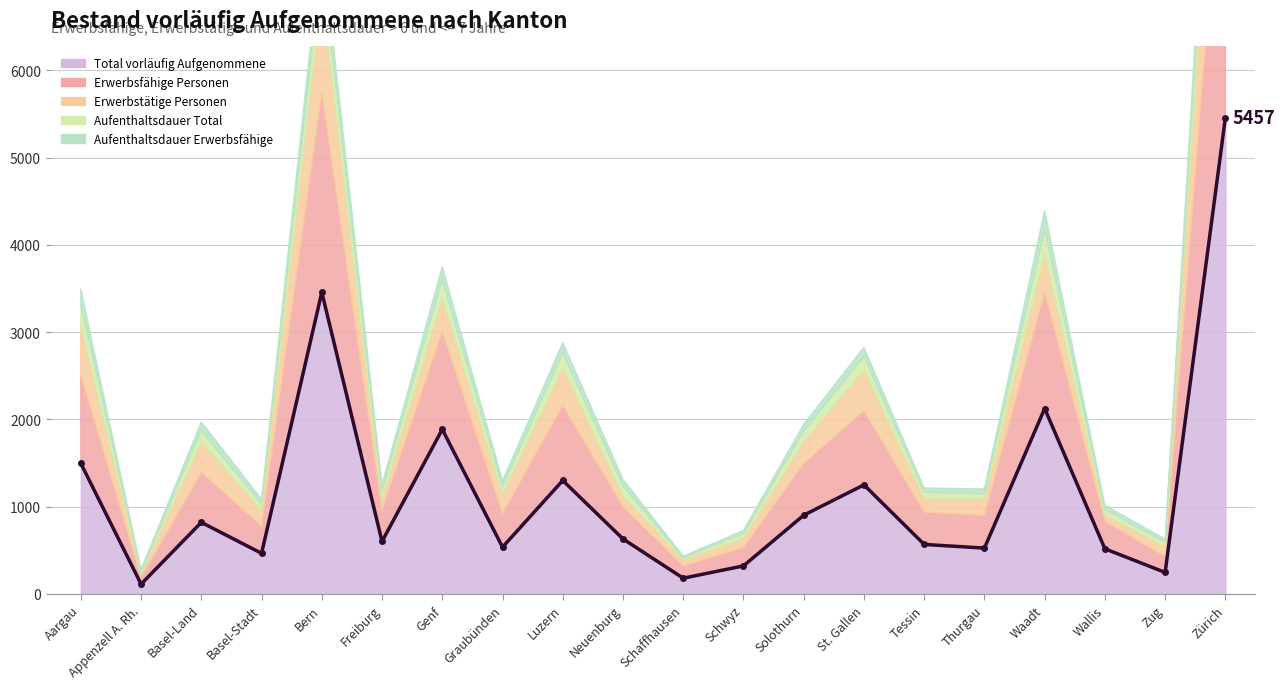

The value of Aufenthaltsdauer Total at Appenzell A. Rh. is 32. True or false?

True